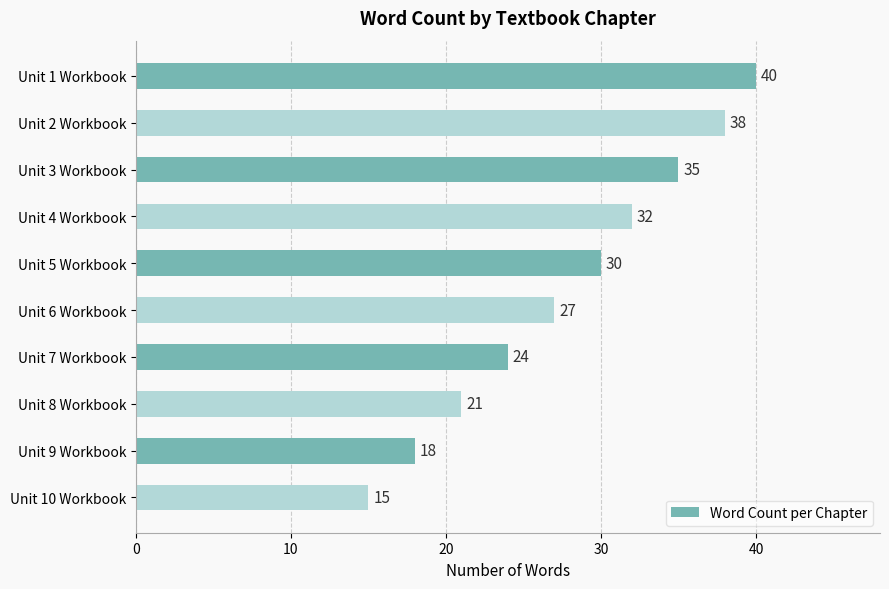

What is the greatest value displayed?

40